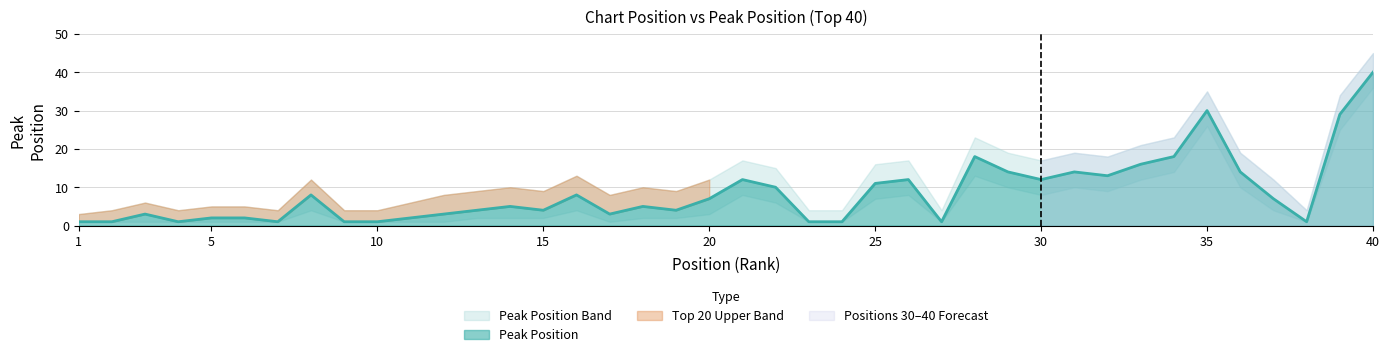

What is the value of the 5th point from the left?

2